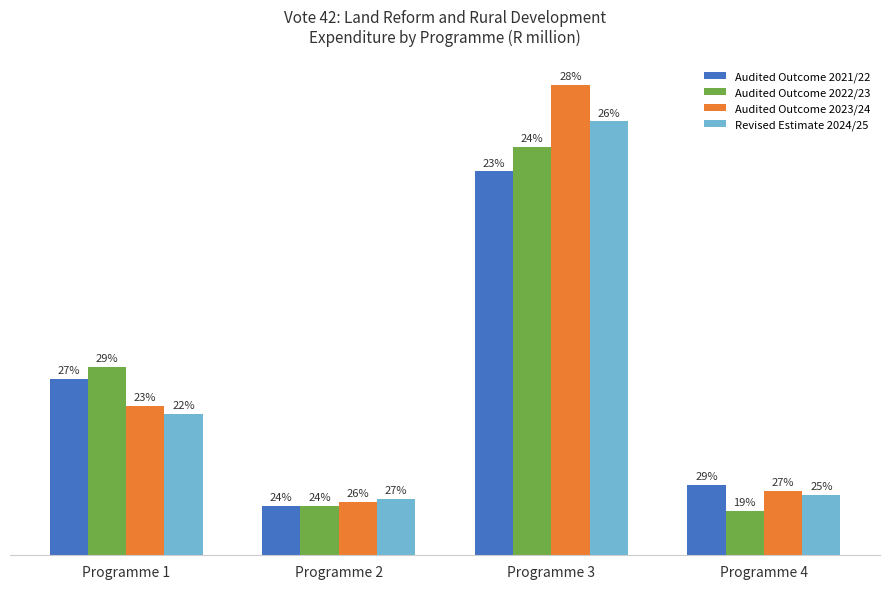

Are the bars horizontal?

No